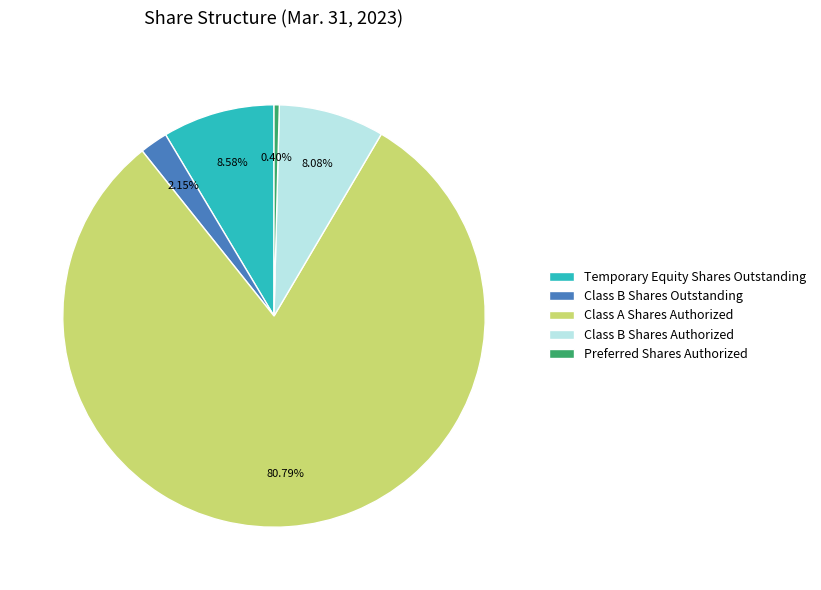

To the nearest percent, what portion does Class B Shares Authorized represent?

8%